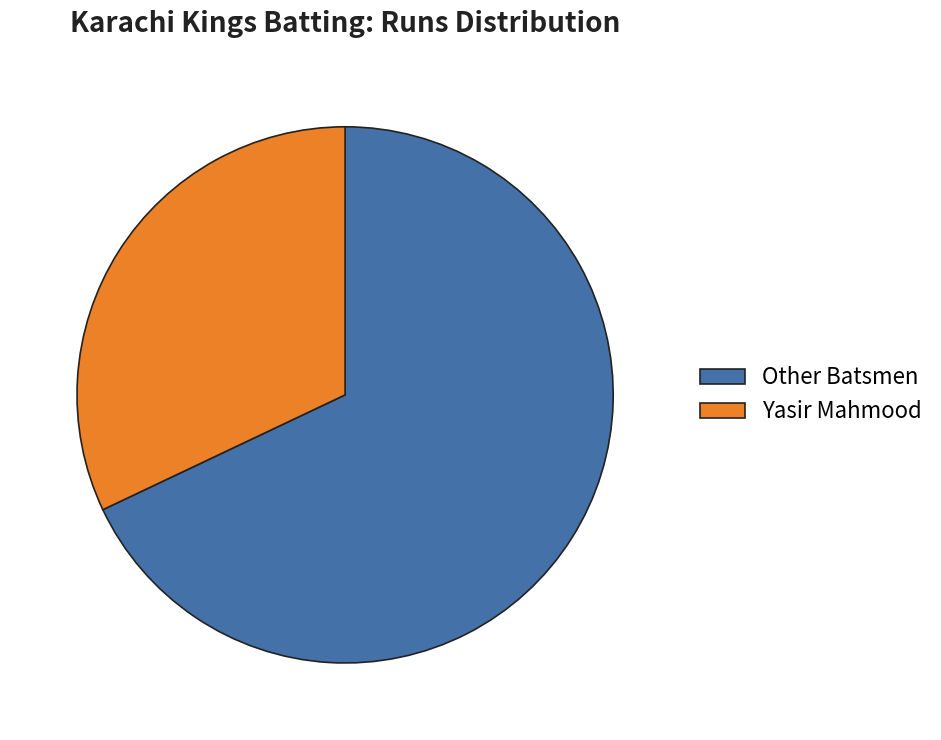

What is the ratio of the value at Other Batsmen to the value at Yasir Mahmood?

2.1